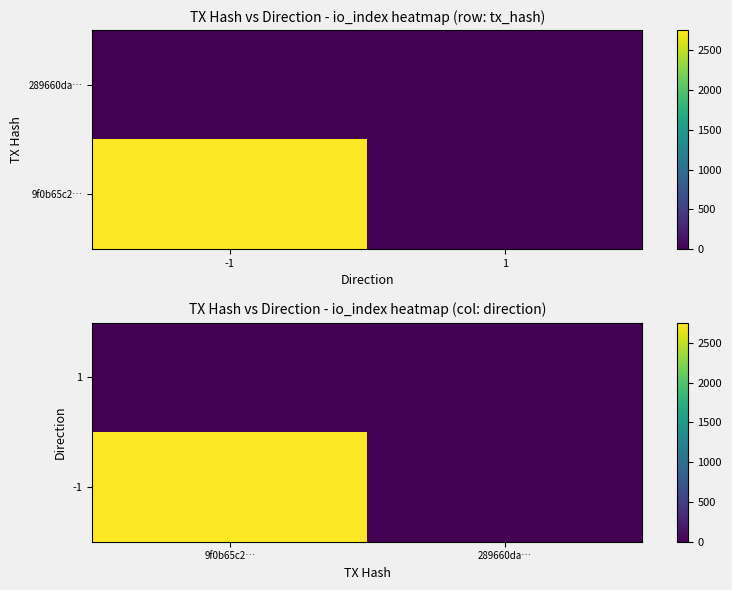

Rank the series at 289660da… from highest to lowest value.

1, -1